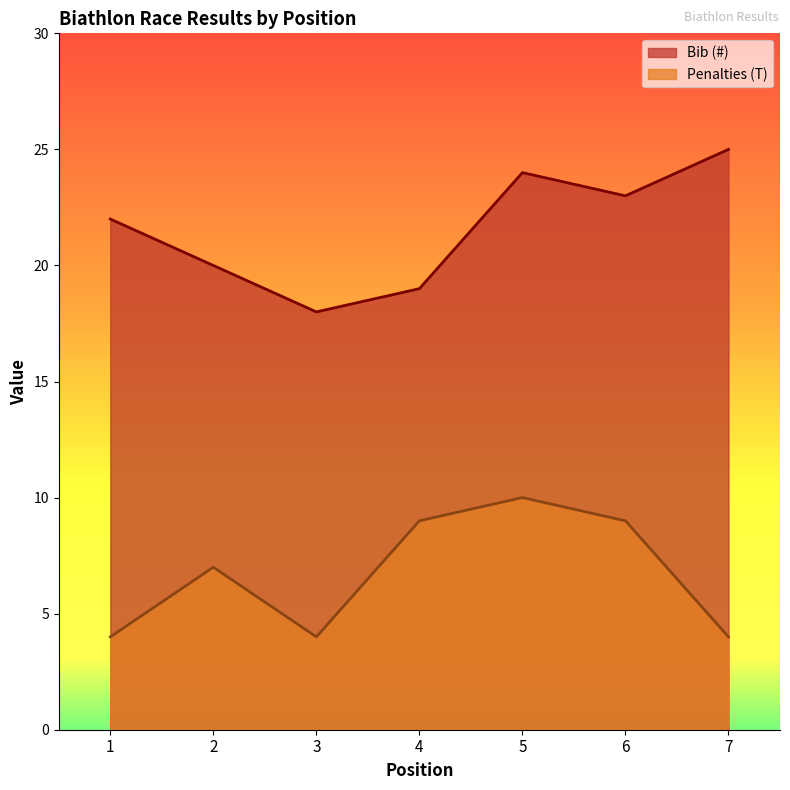

How many lines are shown in the chart?

2